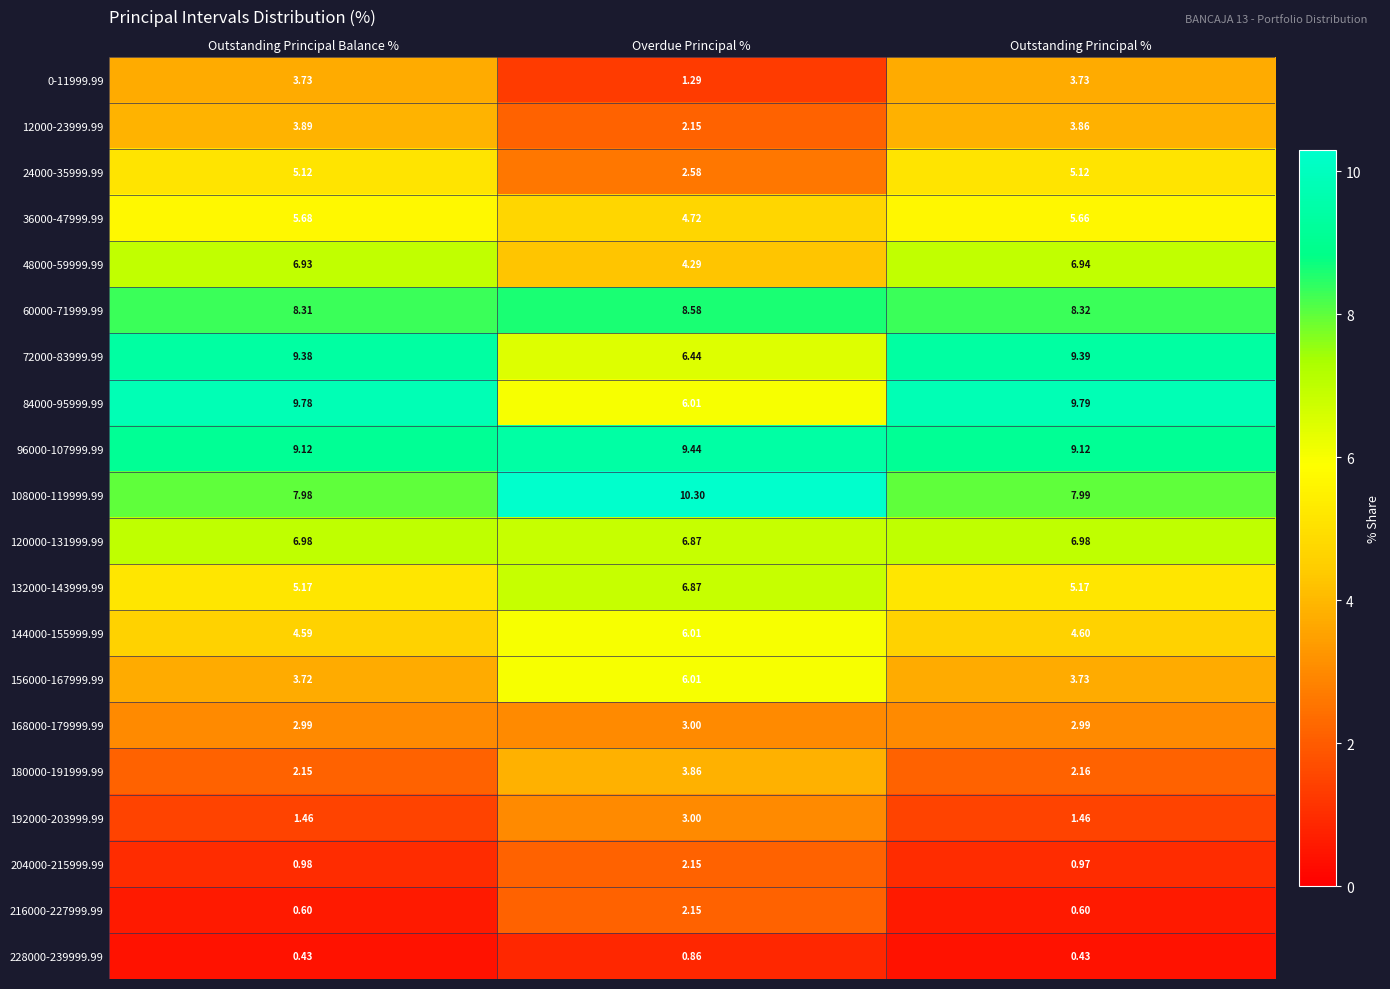

Which label corresponds to the largest value in the chart?

Overdue Principal %